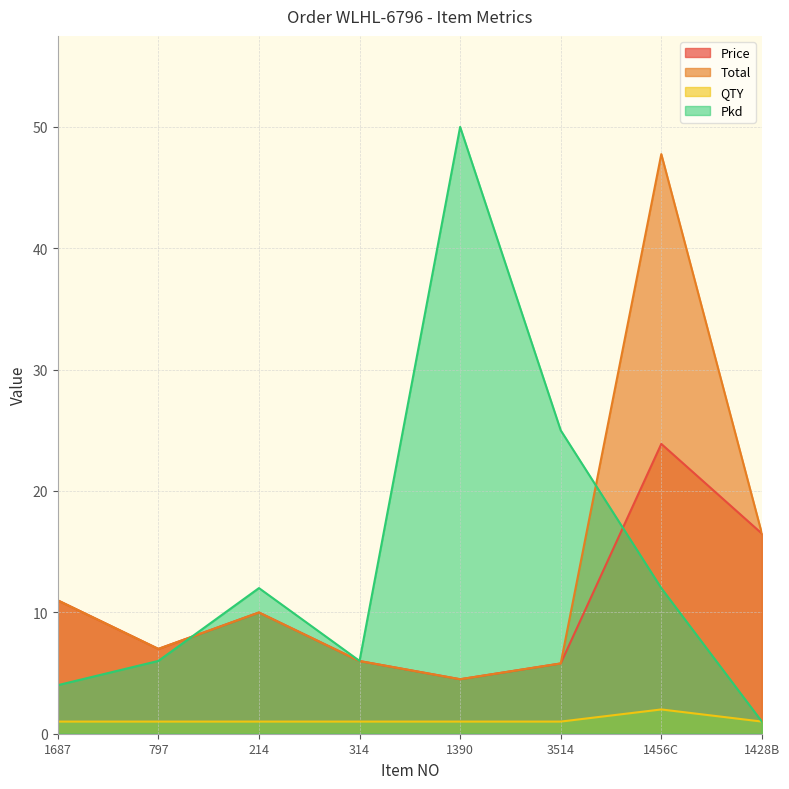

Which series has the widest spread of values?

Pkd